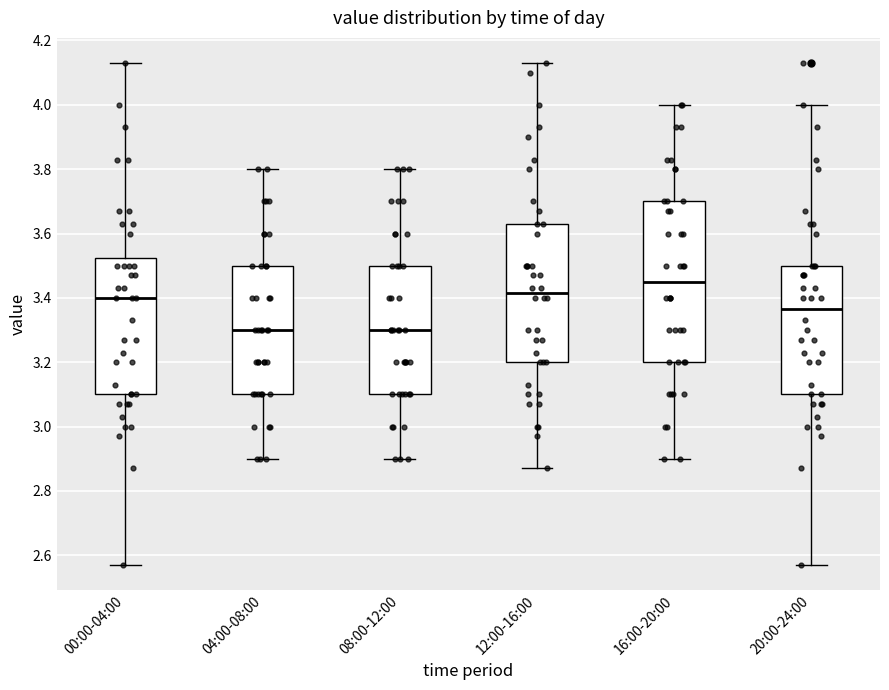

Which box has the highest median line?

16:00-20:00